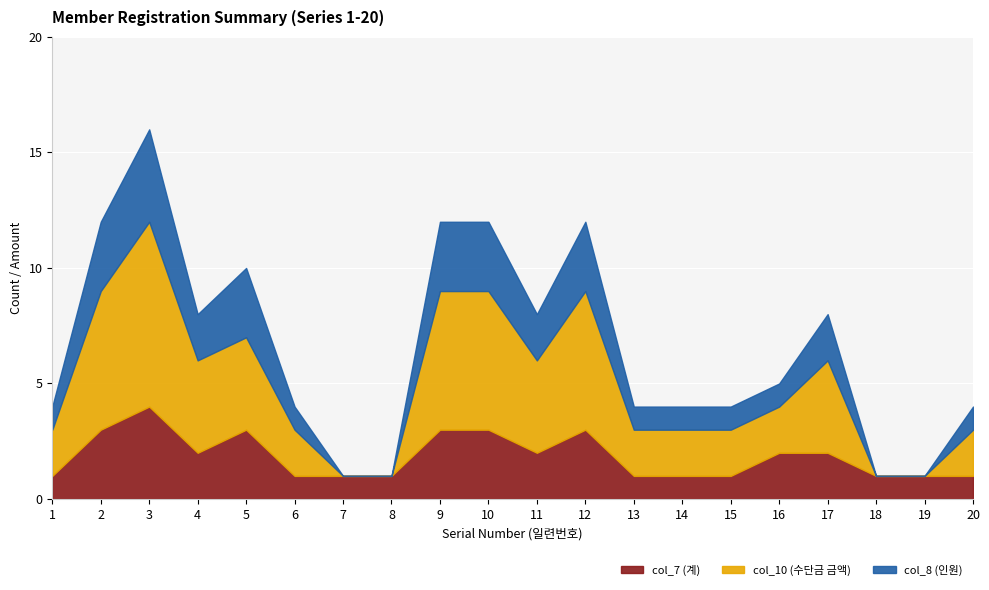

Reading left to right, list all the values displayed in this chart.

col_7 (계): 1=1	2=3	3=4	4=2	5=3	6=1	7=1	8=1	9=3	10=3	11=2	12=3	13=1	14=1	15=1	16=2	17=2	18=1	19=1	20=1
col_10 (수단금 금액): 1=2	2=6	3=8	4=4	5=4	6=2	7=0	8=0	9=6	10=6	11=4	12=6	13=2	14=2	15=2	16=2	17=4	18=0	19=0	20=2
col_8 (인원): 1=1	2=3	3=4	4=2	5=3	6=1	7=0	8=0	9=3	10=3	11=2	12=3	13=1	14=1	15=1	16=1	17=2	18=0	19=0	20=1